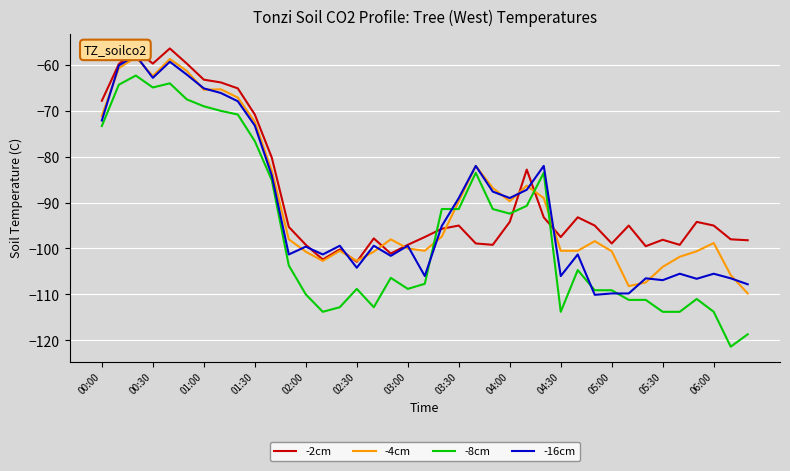

Which series ends up on top after the final intersection of -8cm and -4cm?

-4cm